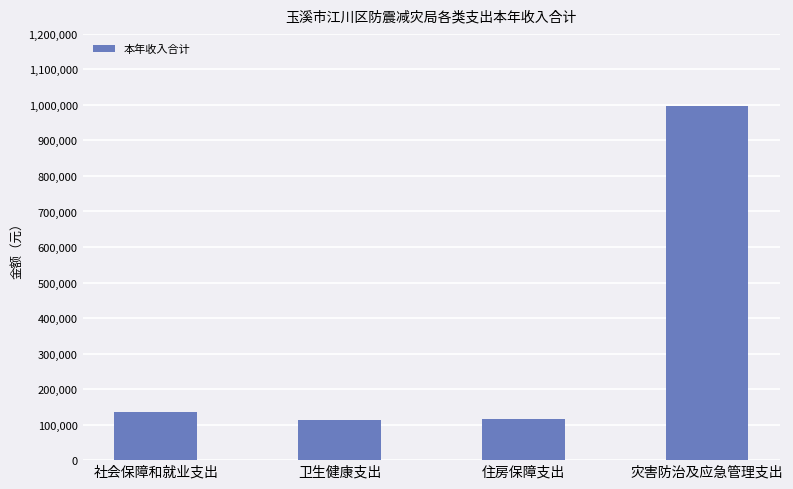

Is it true that the value at 社会保障和就业支出 is 83382.6?

False